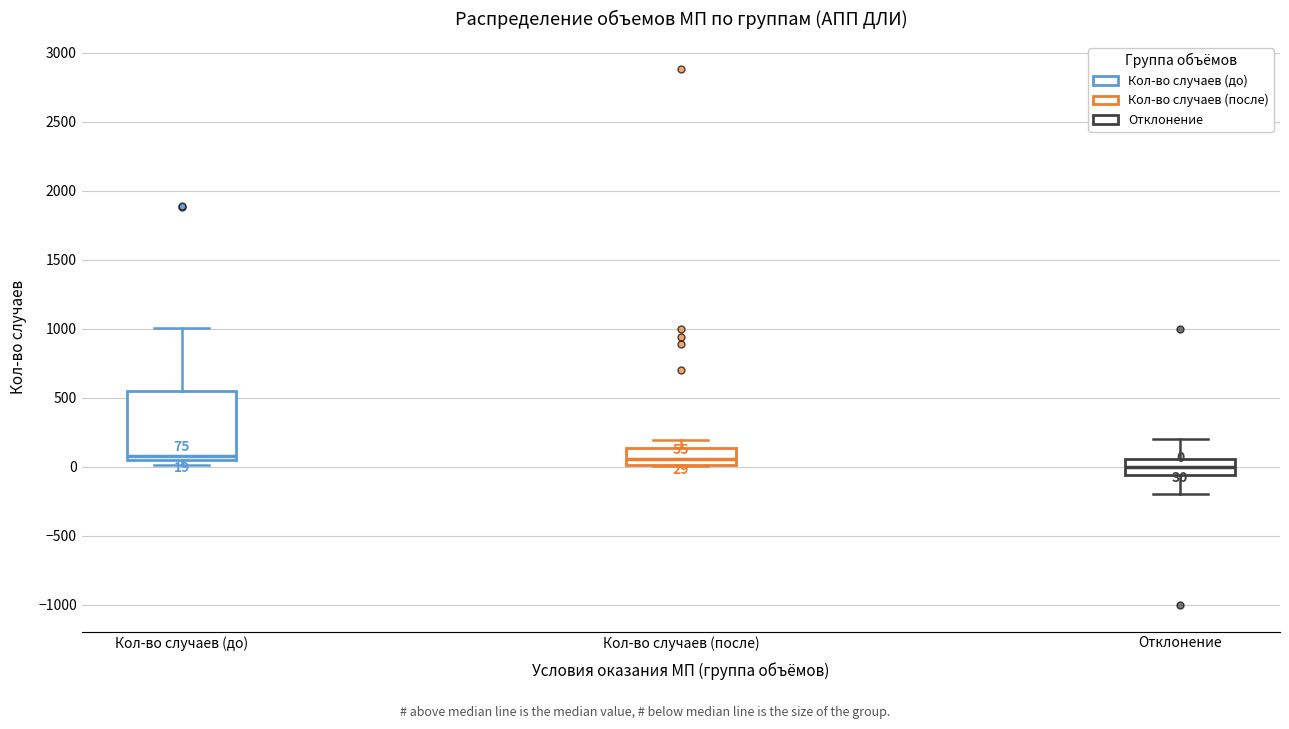

Which box has the lowest median line?

Отклонение